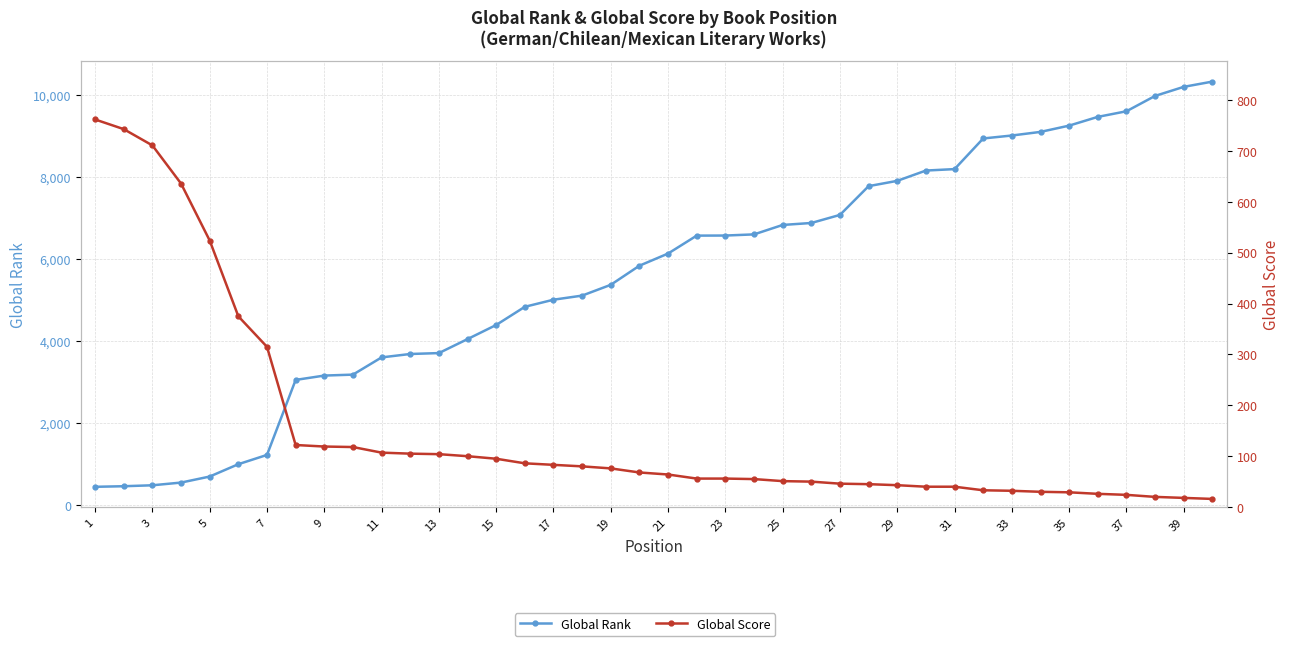

What is the sum of all Global Score values?

6103